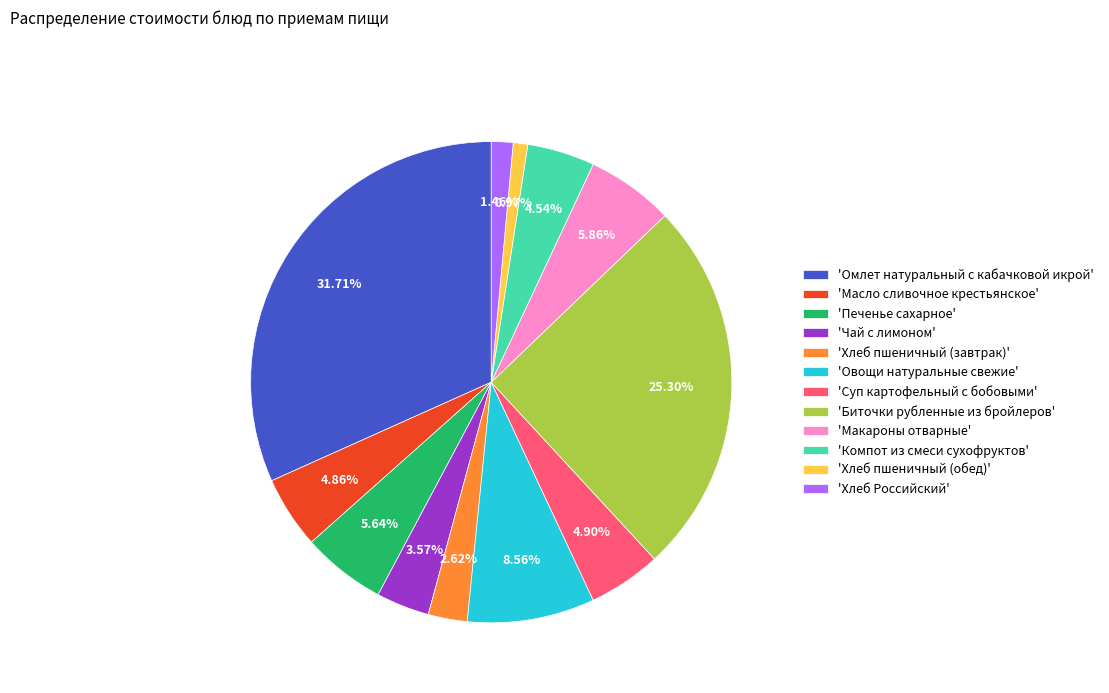

What is the largest slice in the pie chart?

'Омлет натуральный с кабачковой икрой'